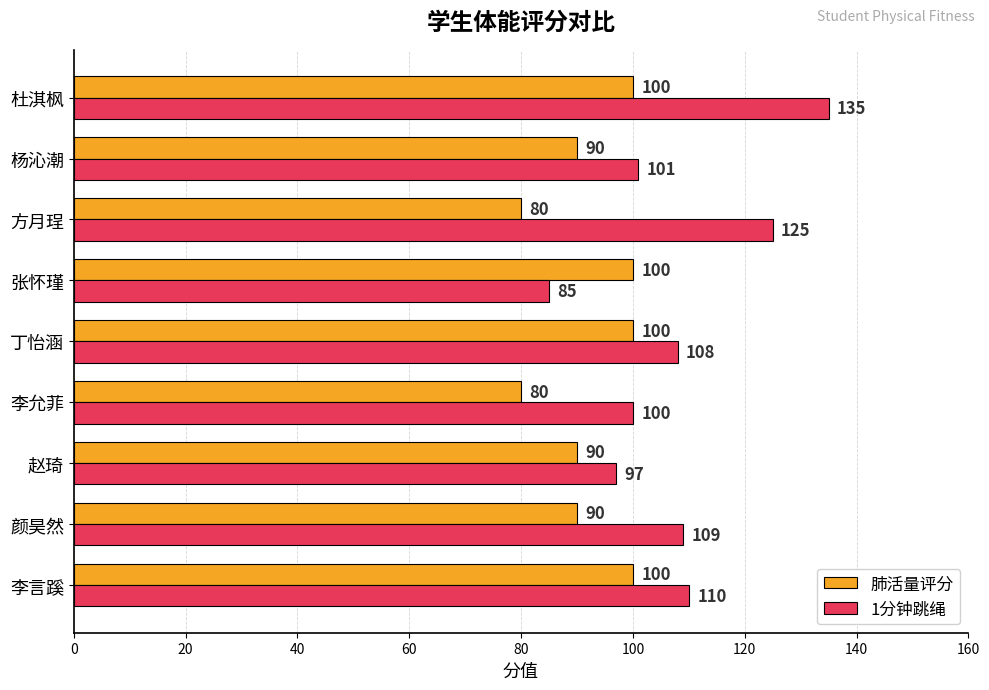

True or false: 1分钟跳绳 has a value of 101 at 杨沁潮.

True